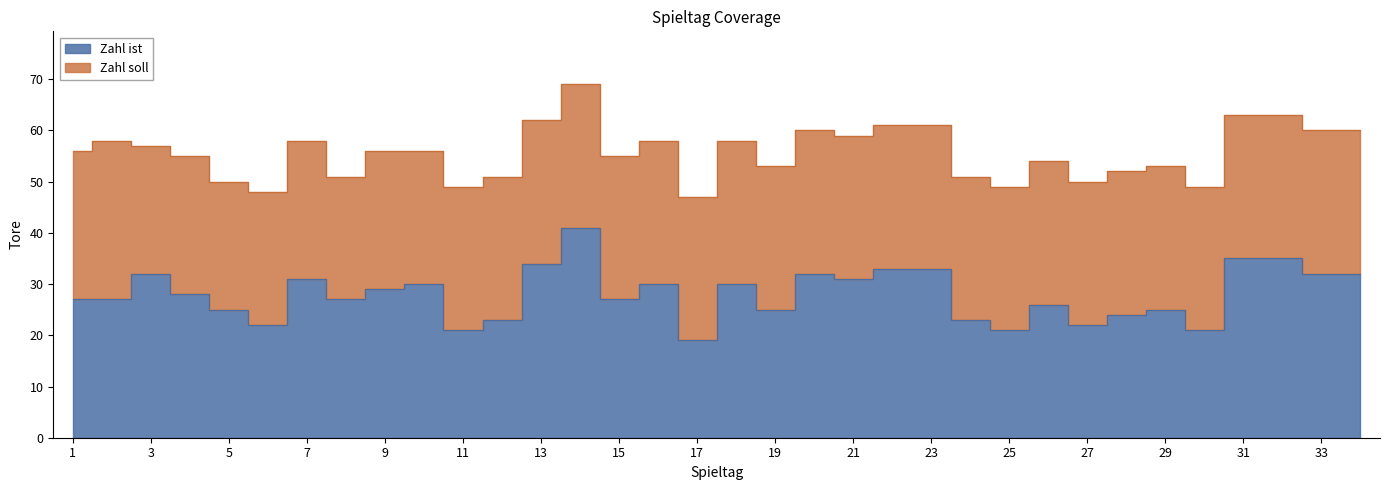

At which label is the value closest to 30?

10